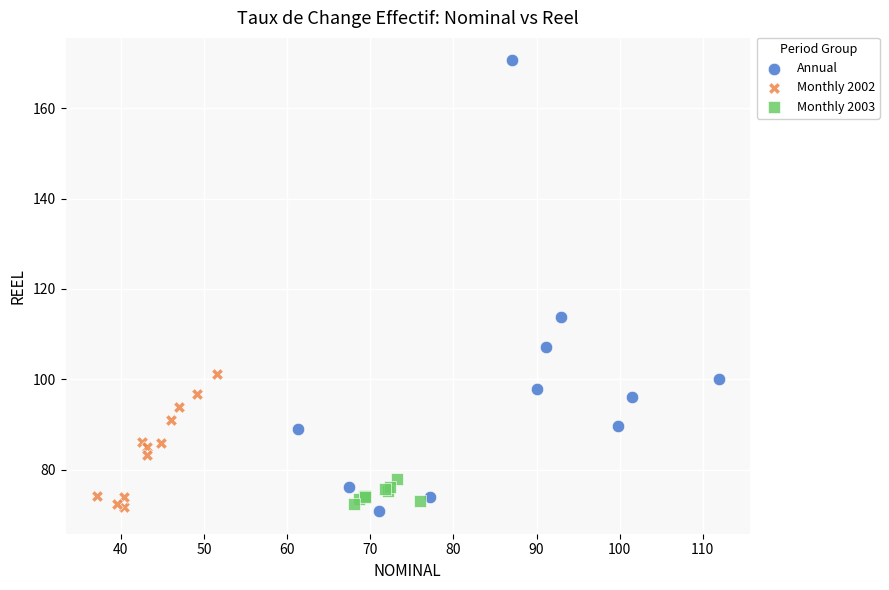

Which series has the largest Y range (max minus min)?

Annual